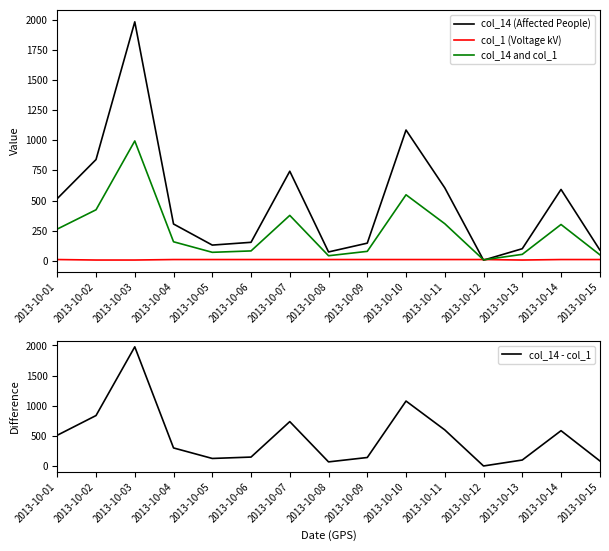

What is the total value across all series at 2013-10-14?

1485.0